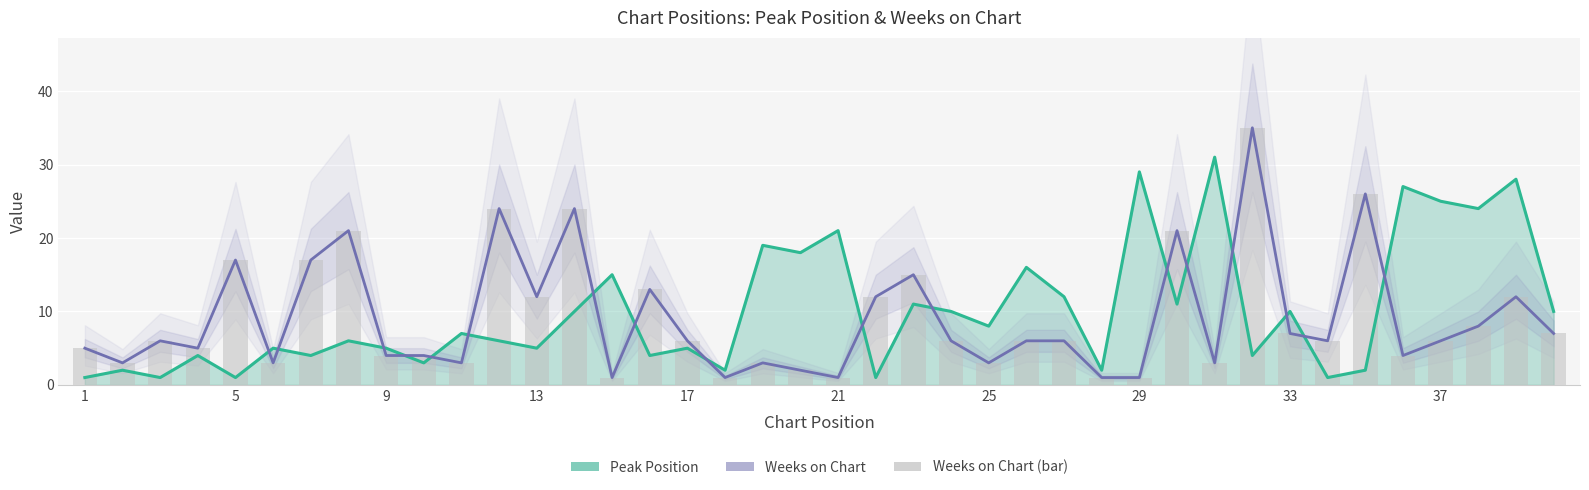

True or false: Peak Position has a value of 0 at 5.

False